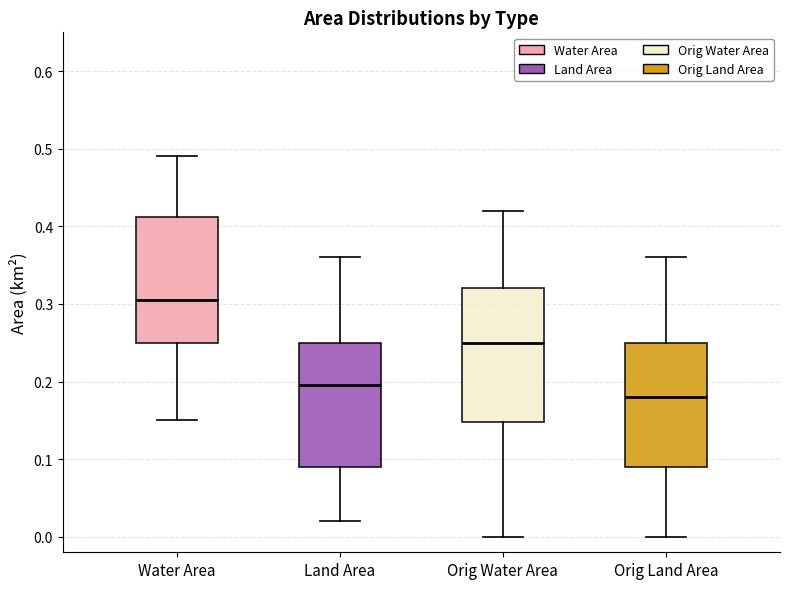

Comparing the boxes themselves (not the whiskers), which one is the tallest?

Orig Water Area